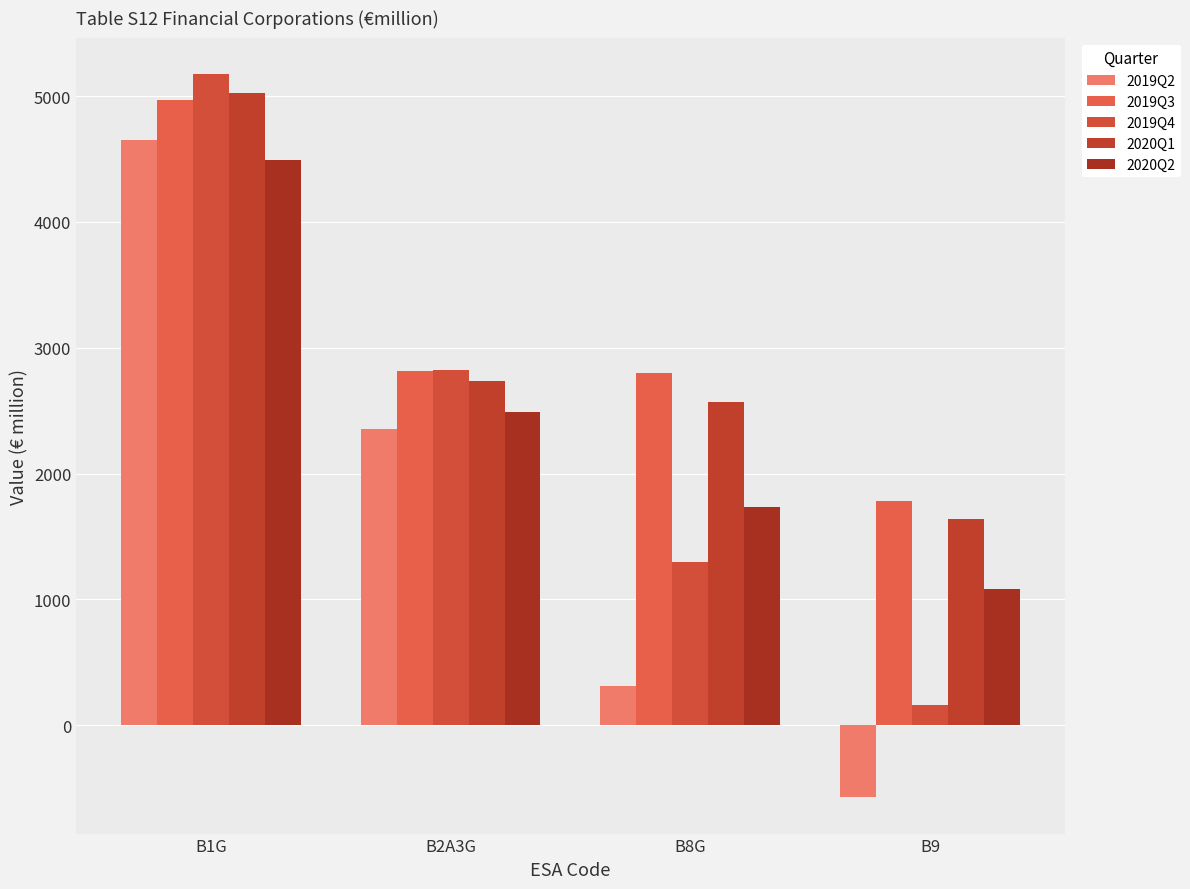

How many values in the 2019Q4 series exceed 2820?

2